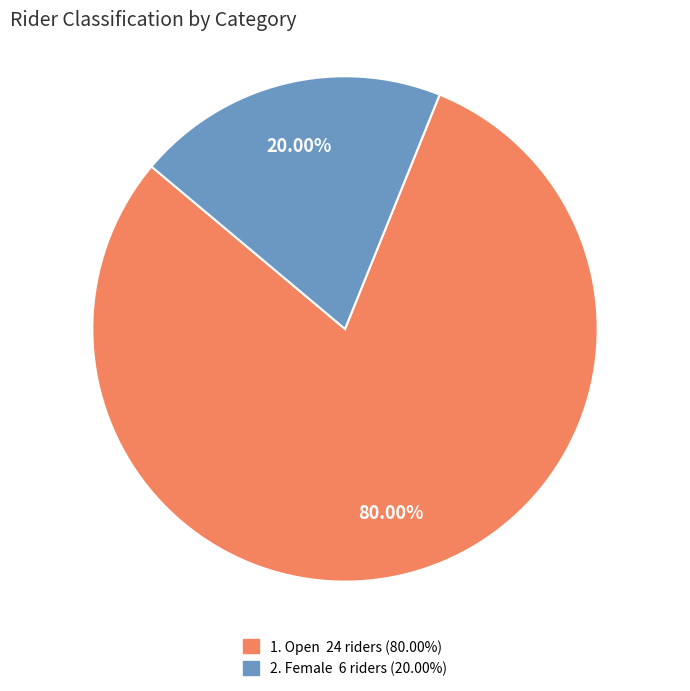

Count the number of slices in the pie.

2